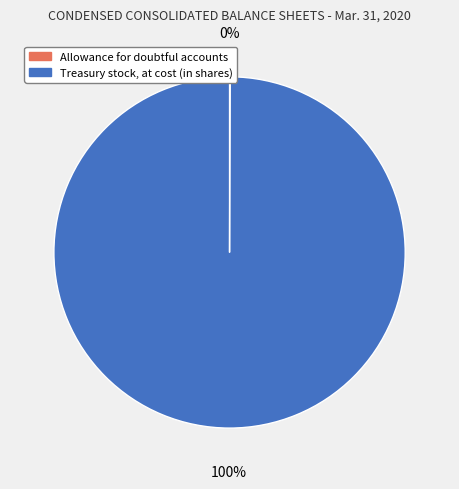

Is it true that Treasury stock, at cost (in shares) is 86% of the pie?

False